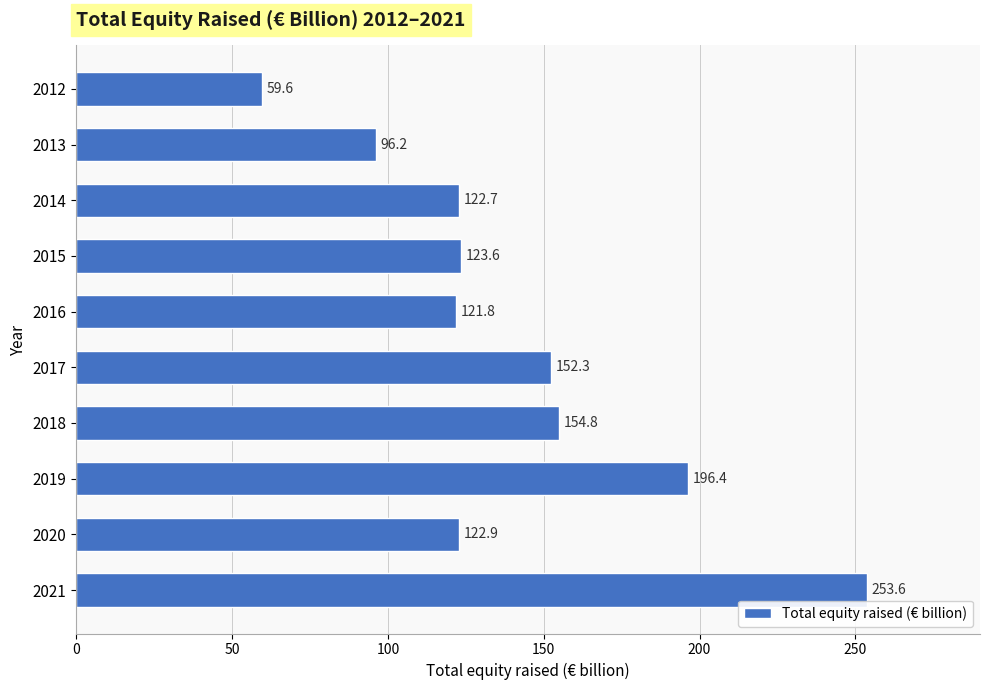

How many categories are shown in the chart?

10